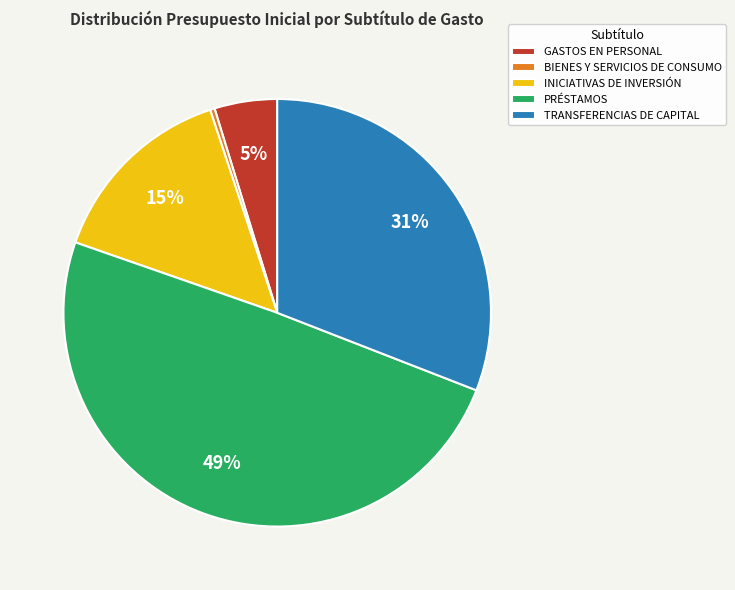

To the nearest percent, what portion does INICIATIVAS DE INVERSIÓN represent?

15%